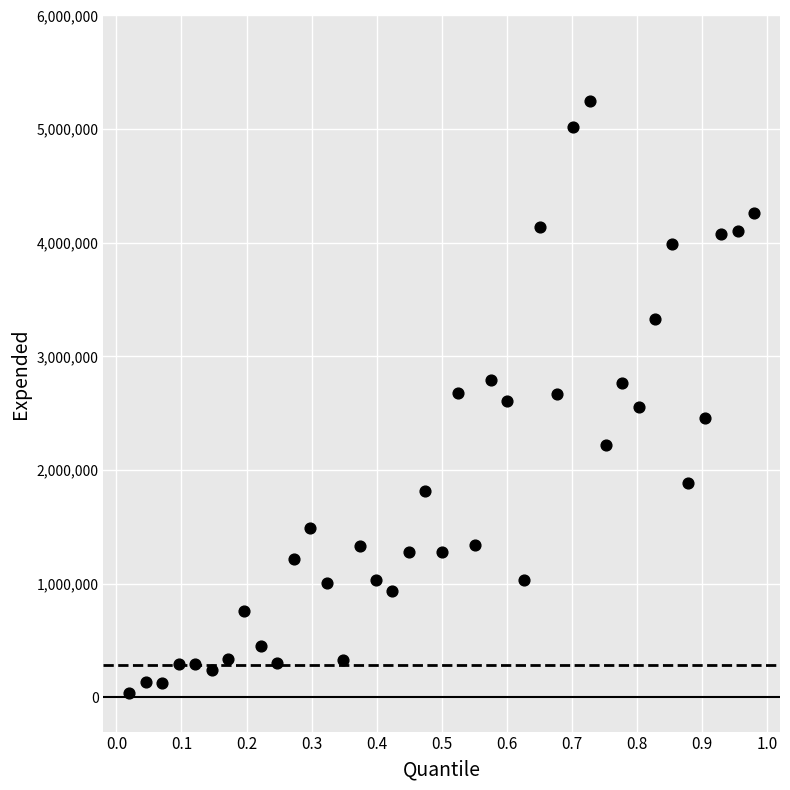

What is the range of X values (max minus min)?

1.0